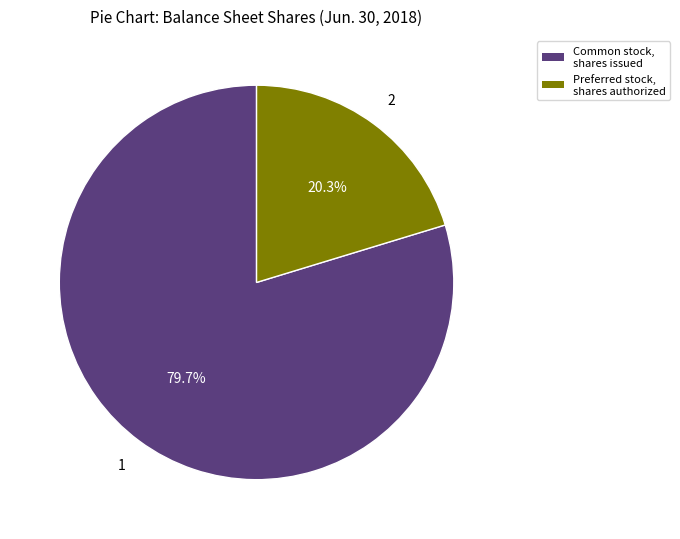

Is it true that Common stock, shares issued is 80% of the pie?

True